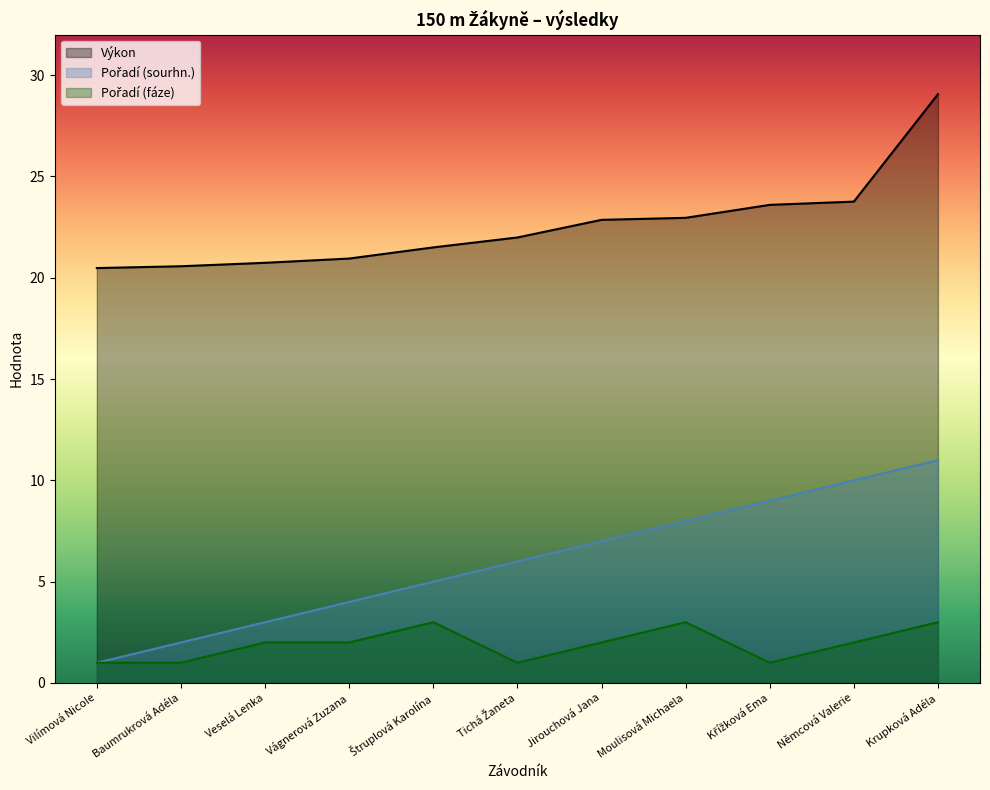

At how many categories does at least one series exceed 19?

11